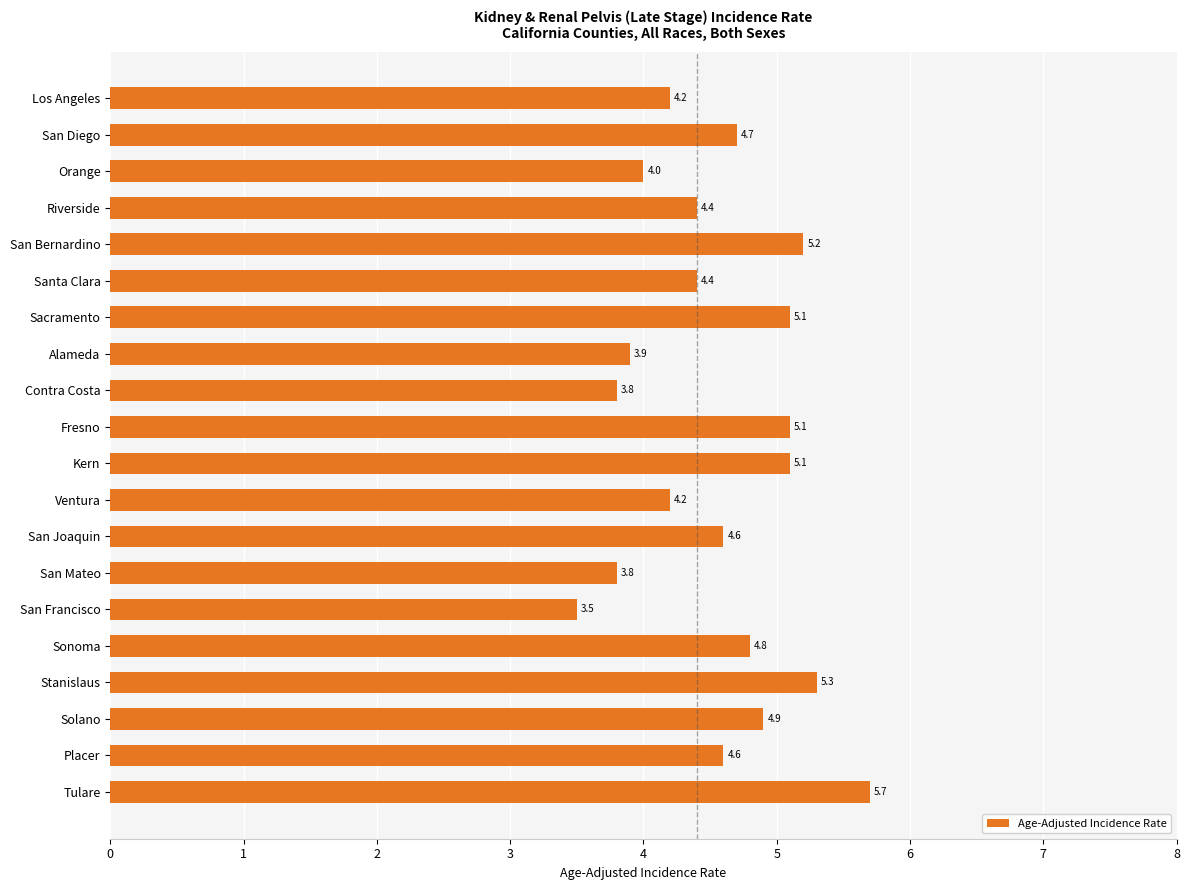

What is the sum of the values at Tulare and Riverside?

10.1